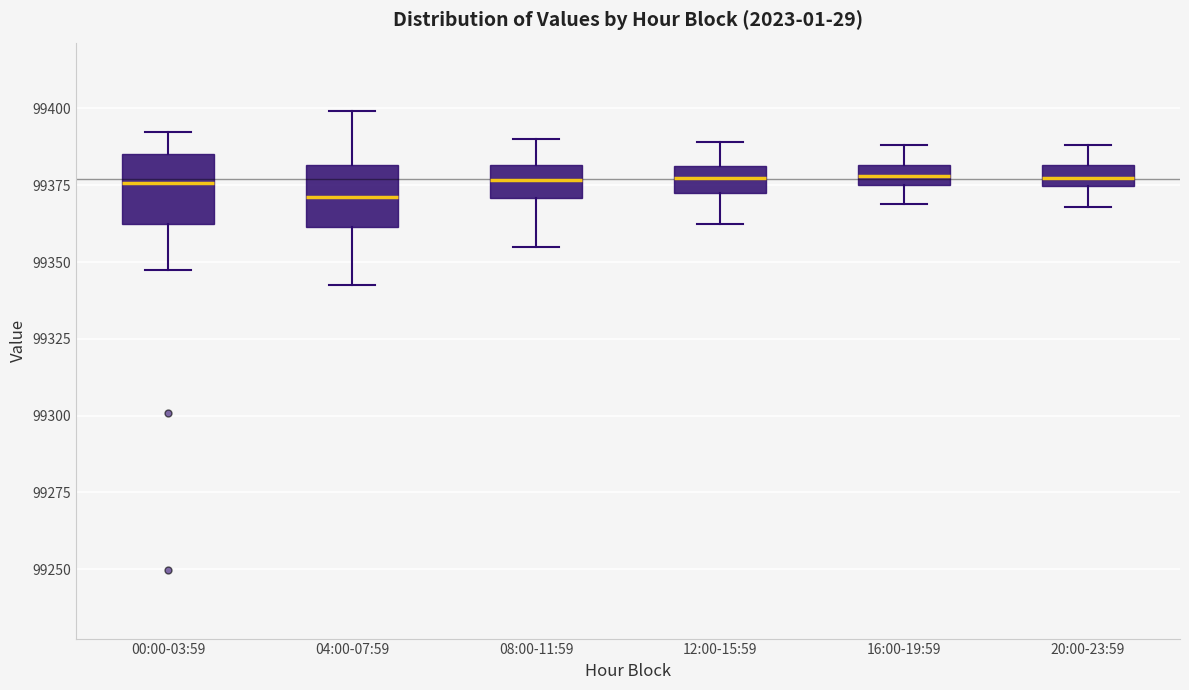

Where is the upper edge of the box for 12:00-15:59 on the y-axis? The values are not printed on the chart, so give them approximately, as read against the axis.

99380